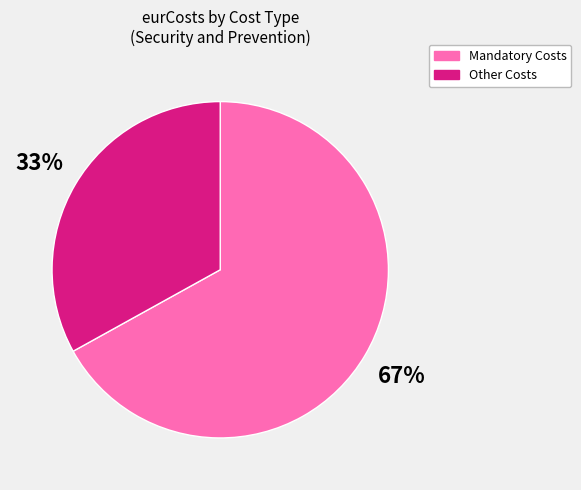

Does any single category account for the majority?

Yes